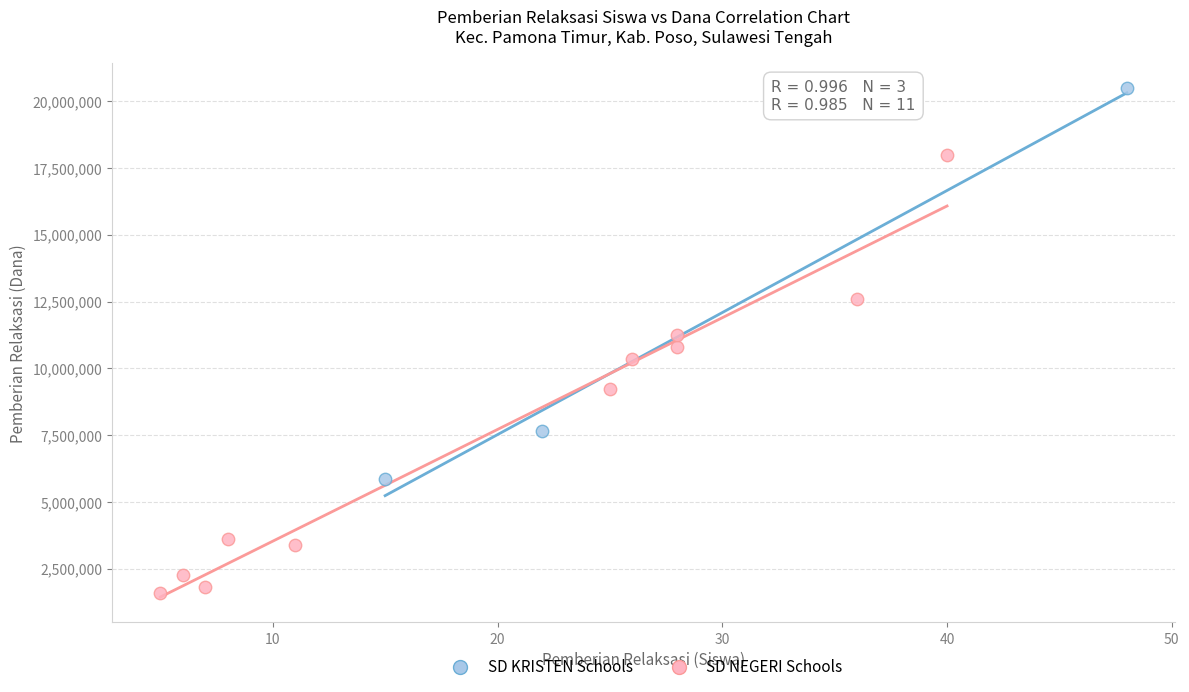

What are all the series names shown in the legend?

SD KRISTEN Schools, SD NEGERI Schools